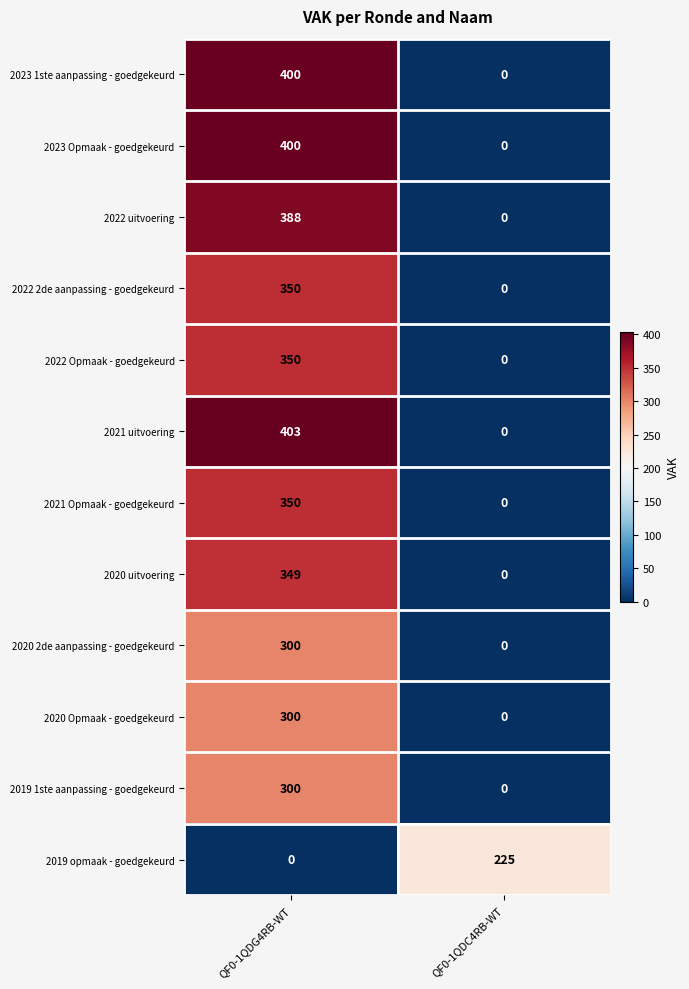

At which category is the sum across all series the highest?

QF0-1QDG4RB-WT